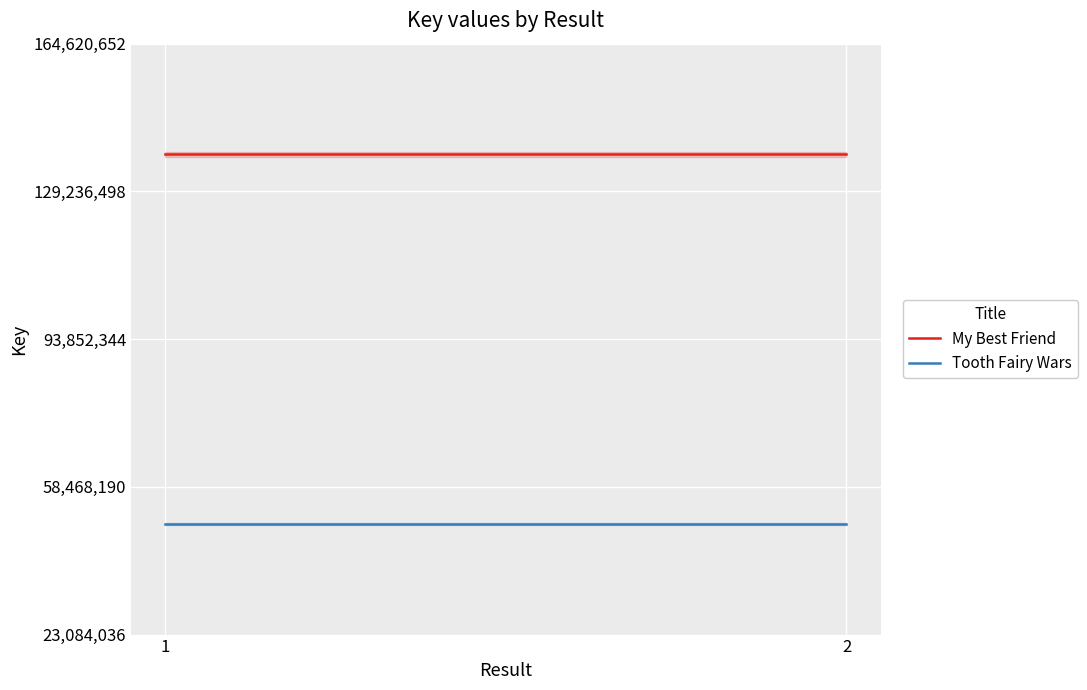

What is the sum of the Tooth Fairy Wars values at 2 and 1?

99244304